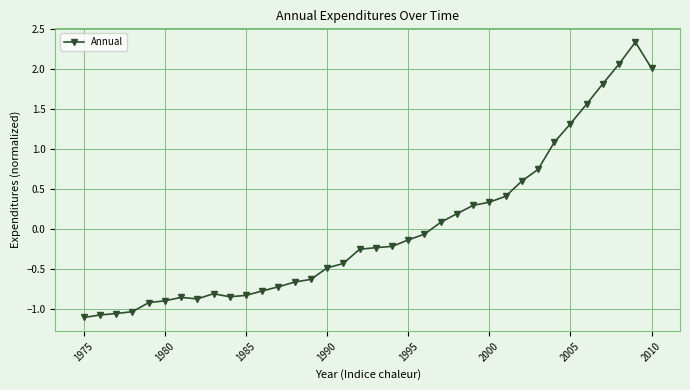

What is the difference between the second highest and minimum values?

3.2